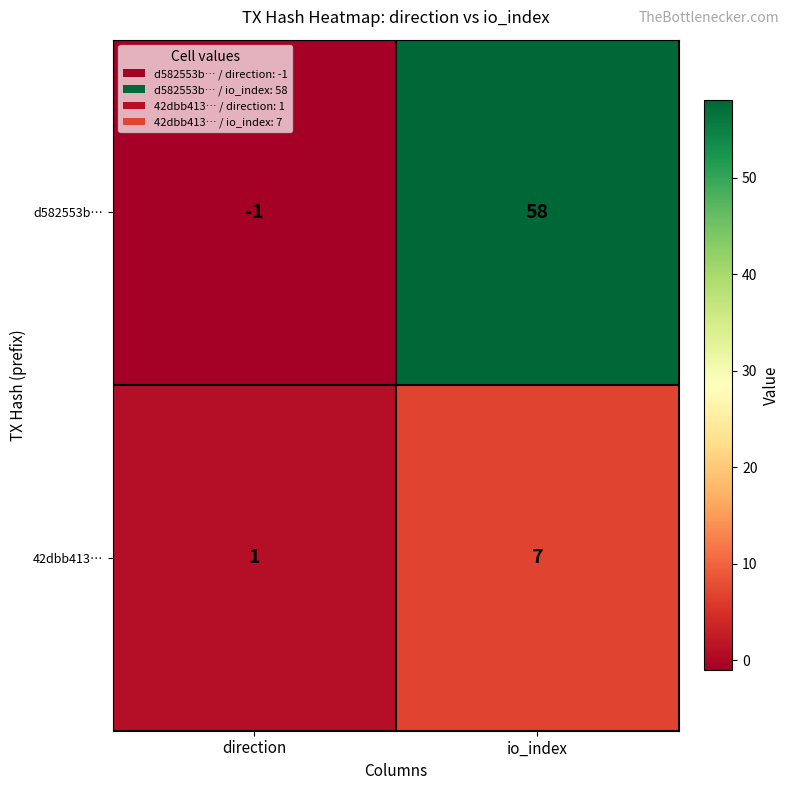

What is the average value of the 42dbb413… series?

4